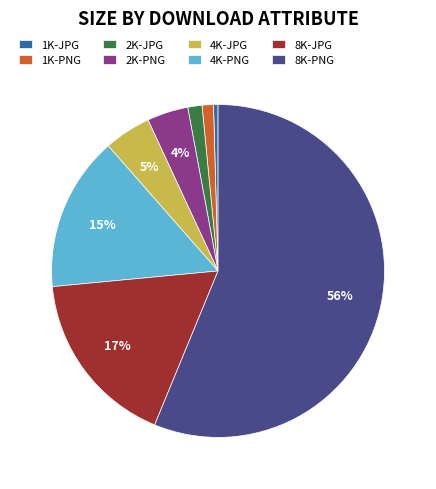

Which slice represents more than half of the pie?

8K-PNG